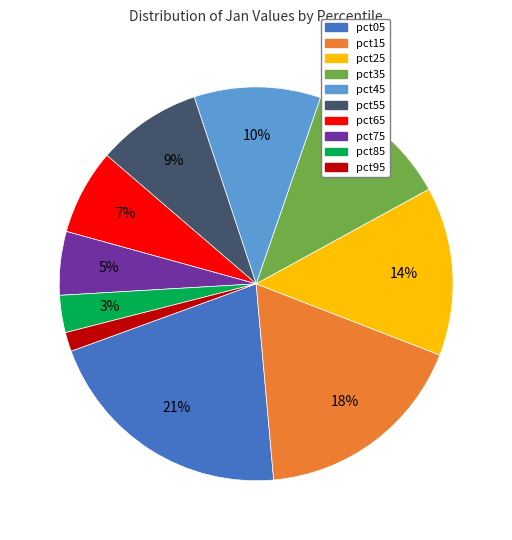

To the nearest percent, what is the average slice percentage?

10%